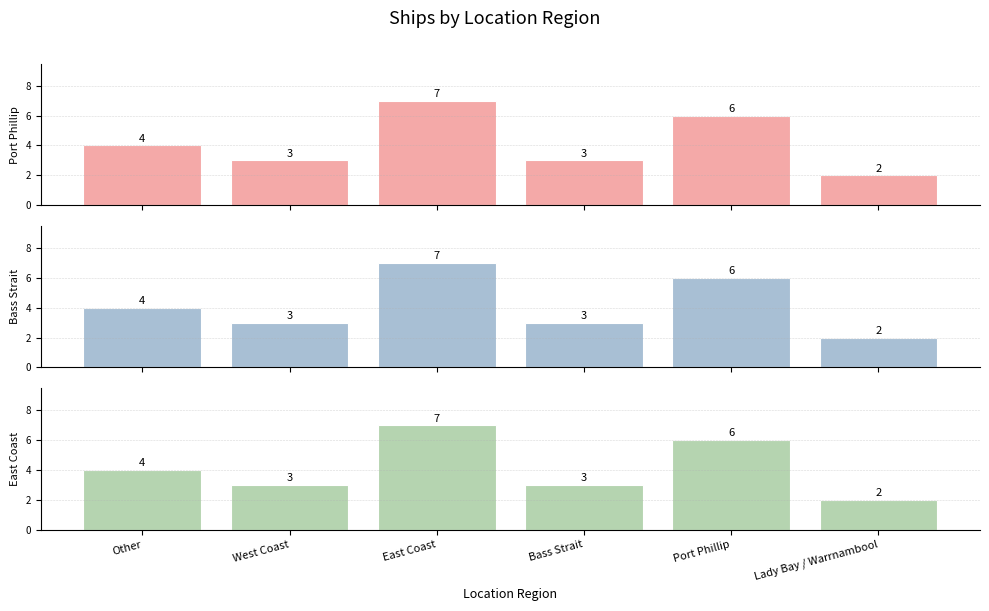

How many groups of bars are there?

6